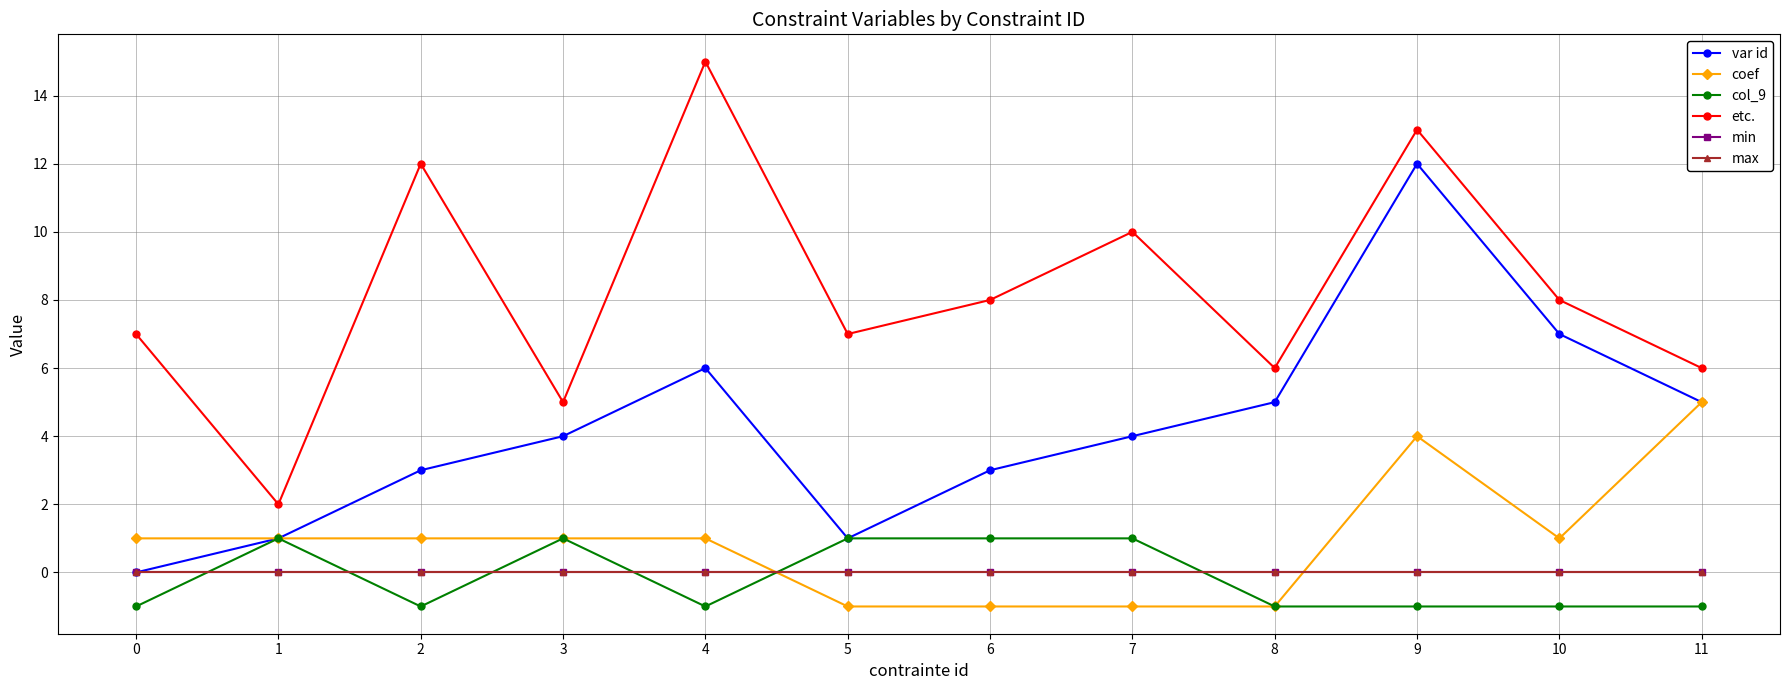

Does the chart have visible grid lines?

Yes